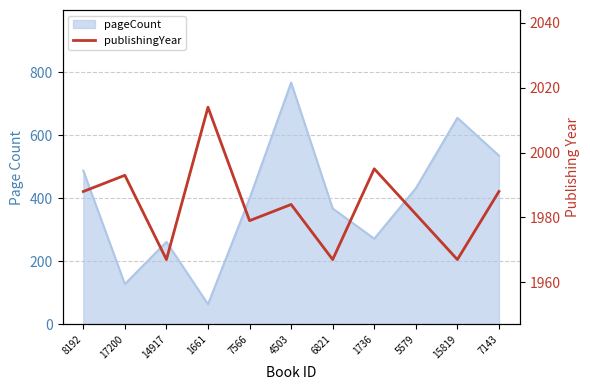

Approximately how many times larger is the value at 14917 compared to 5579?

1.0